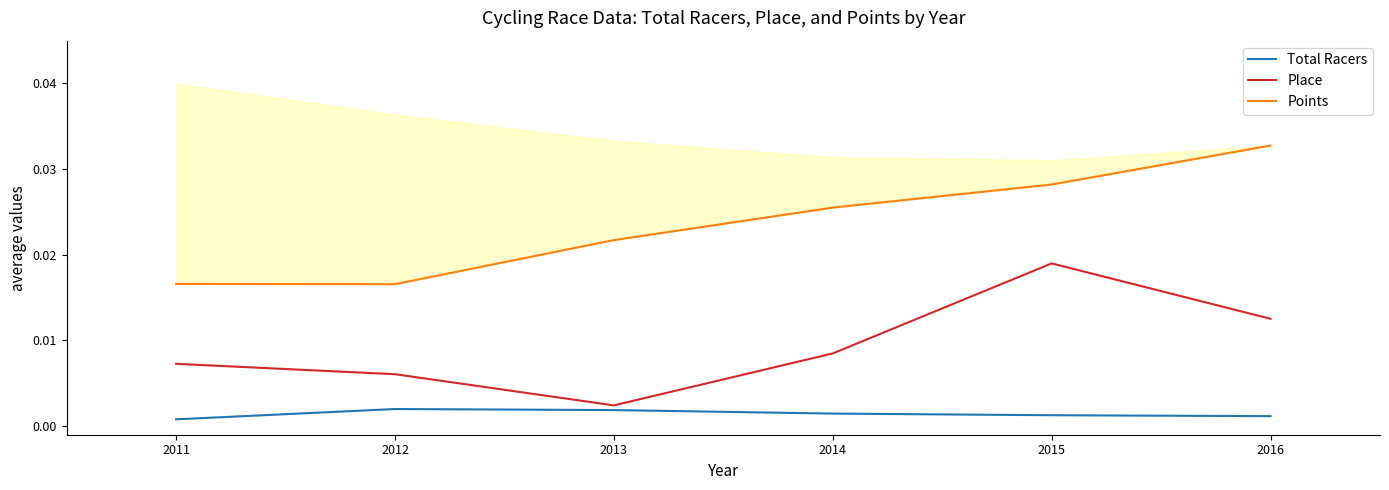

Is this an area chart (filled region under the line)?

No